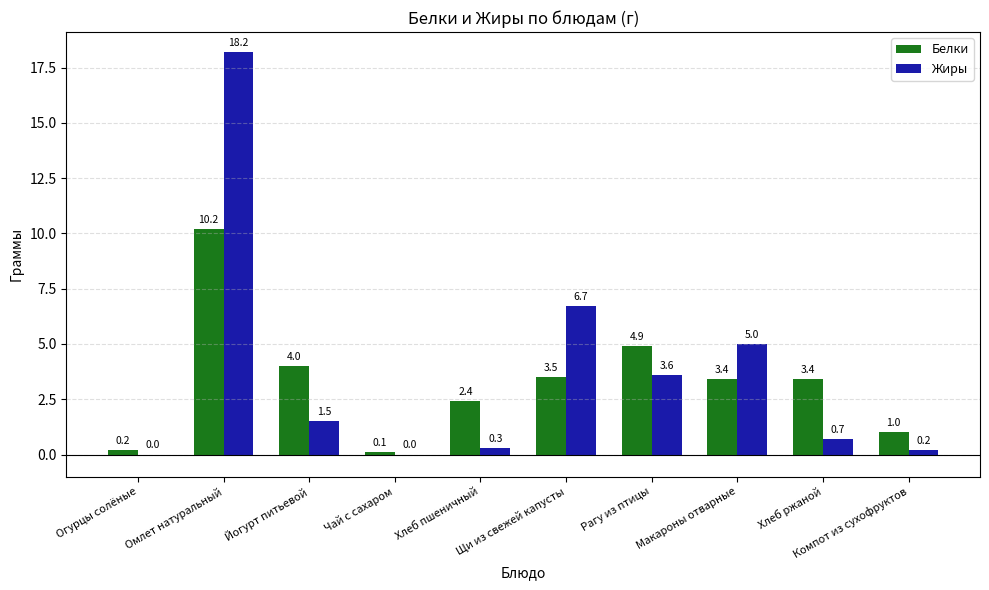

What is the maximum value for Жиры?

18.2